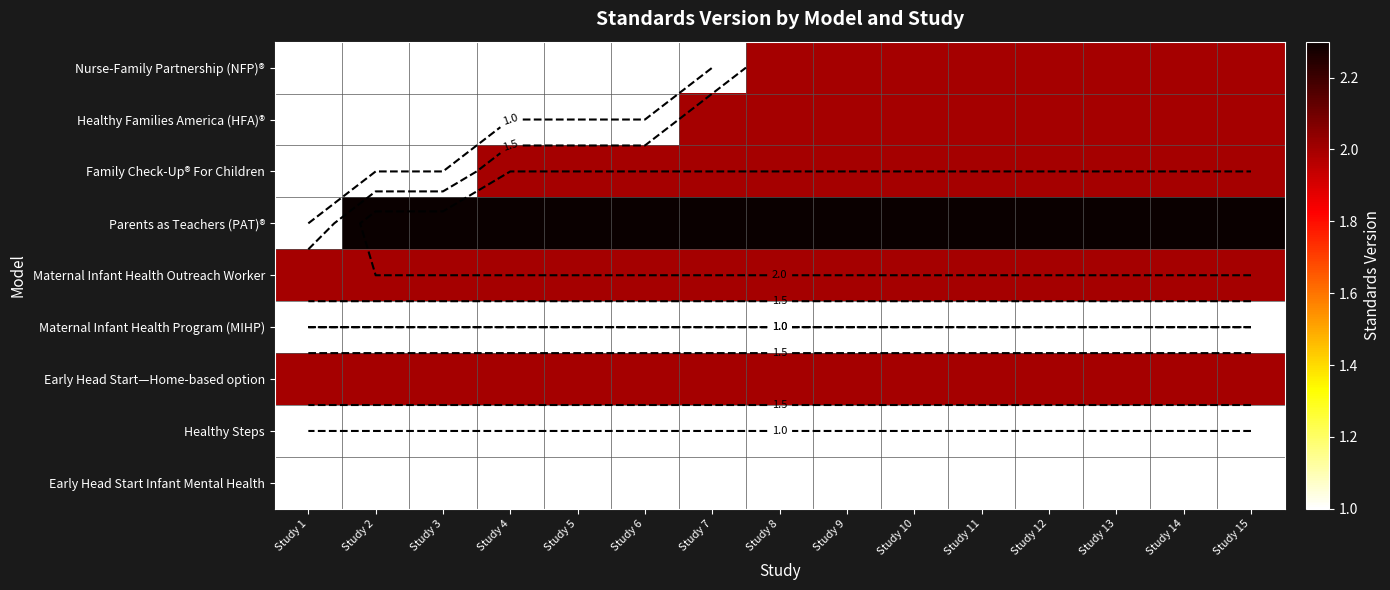

At which category is the sum across all series the highest?

Study 8